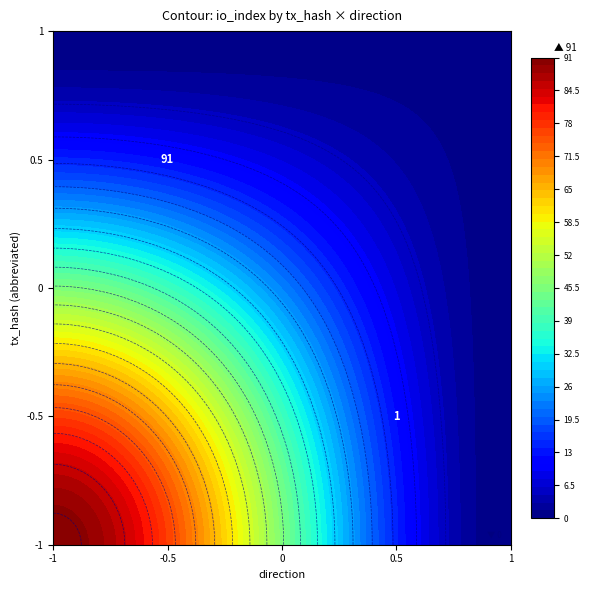

Reading left to right, what are all the values shown in this chart?

683b7897bd50926e129077609b684374ac2e667: -1	91
47b21e40f1dc3e931fca2c90ea2c06500a4a425: 1	1